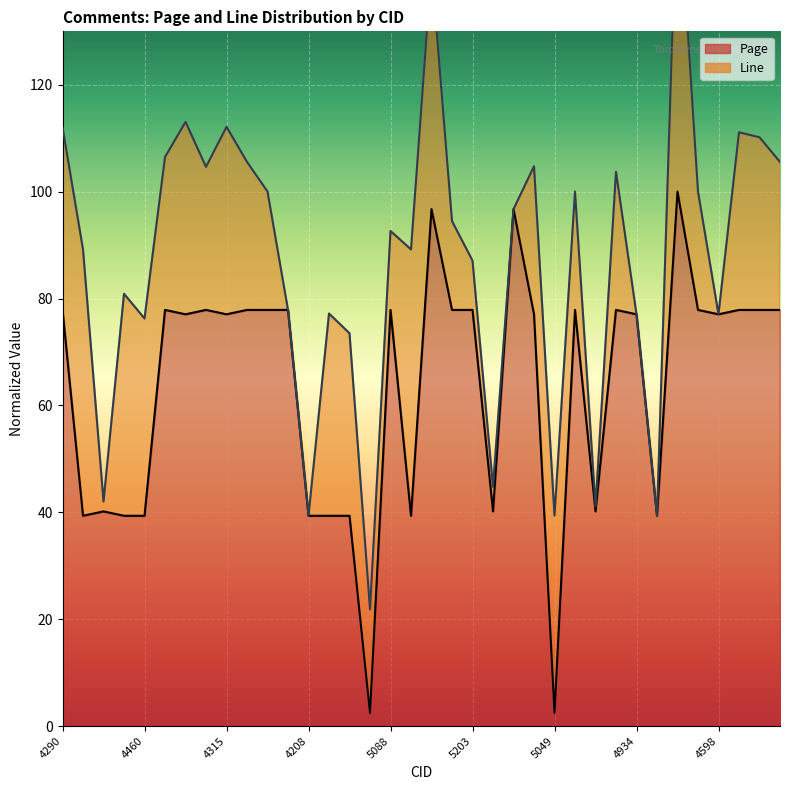

What is the minimum value shown in the chart?

2.5